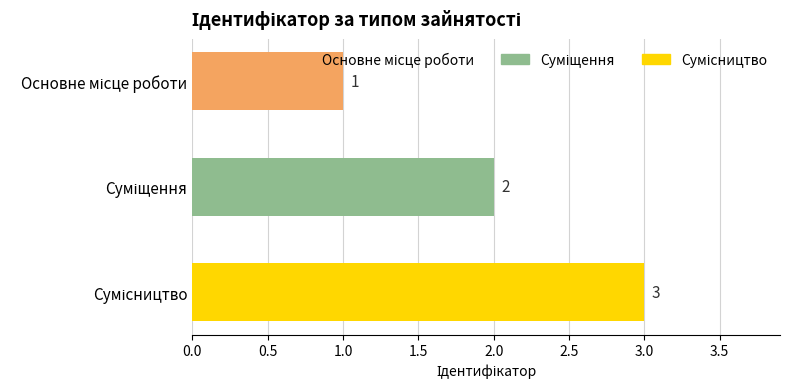

What is the sum of all values?

6